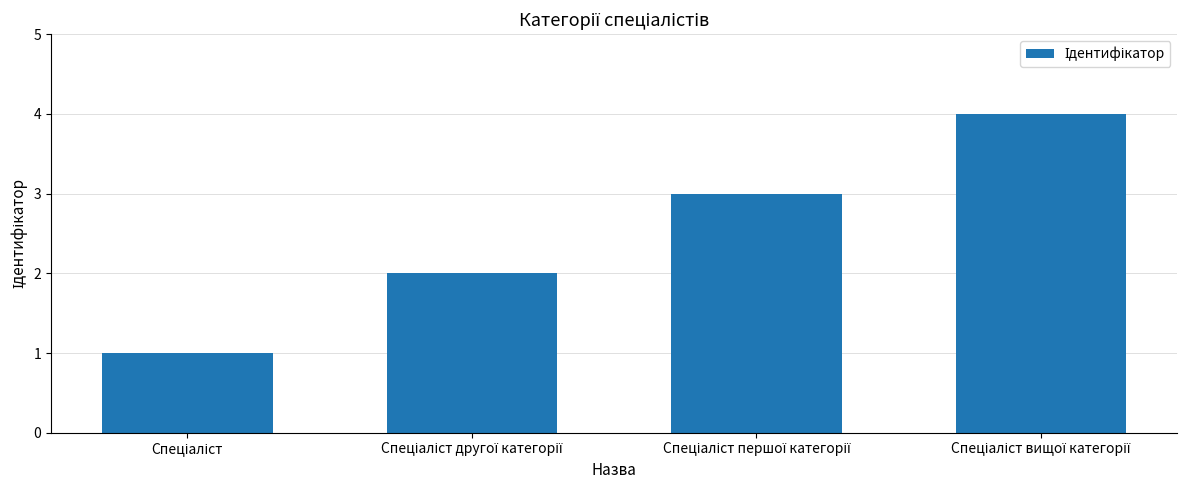

Reading right to left, extract all data points from this chart.

4	3	2	1